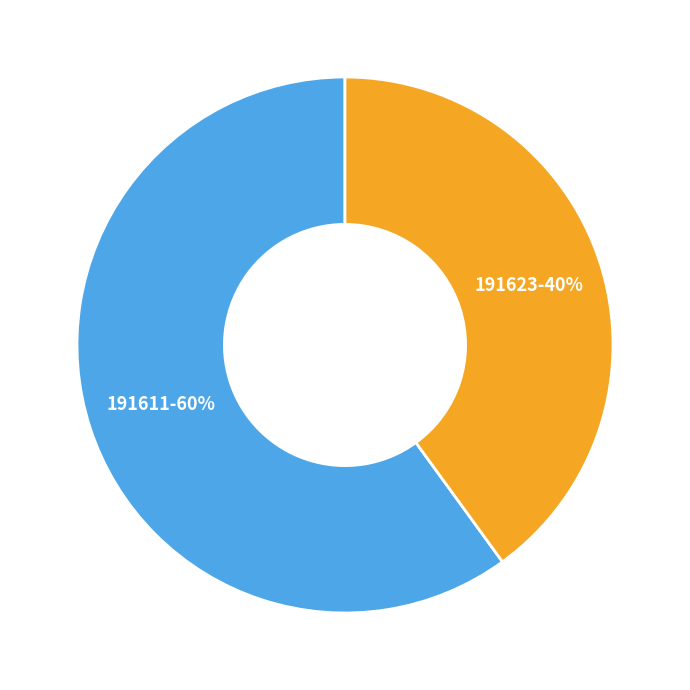

Is there any slice that represents more than half of the pie?

Yes